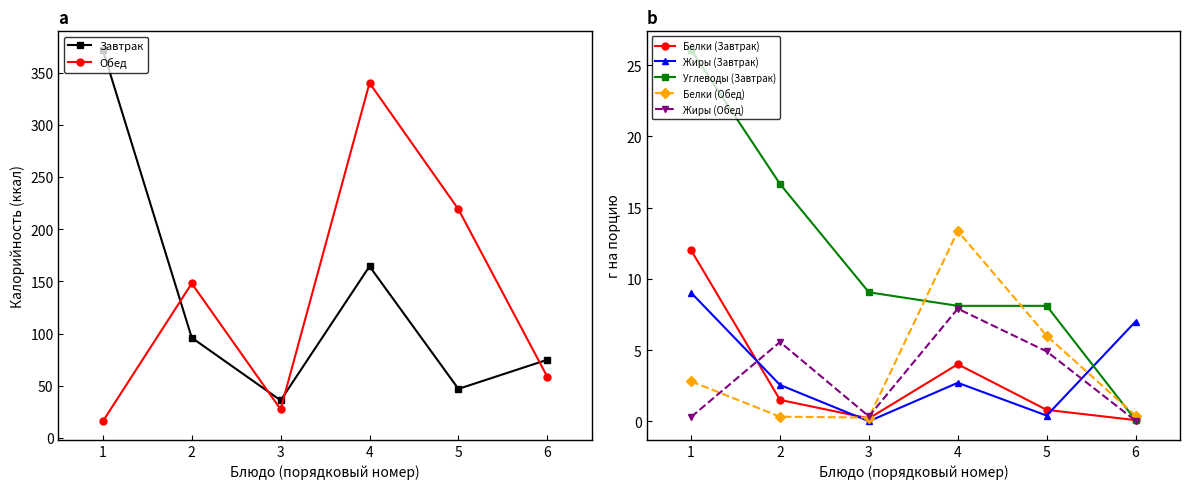

List the labels in order of Обед value, smallest first.

1, 3, 6, 2, 5, 4